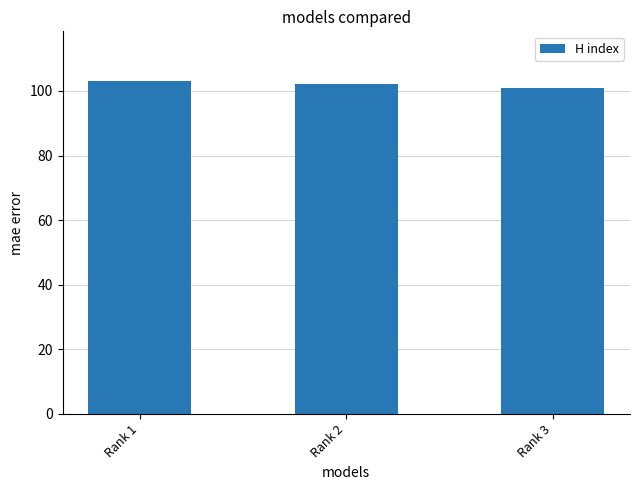

The value at Rank 2 is 146. True or false?

False